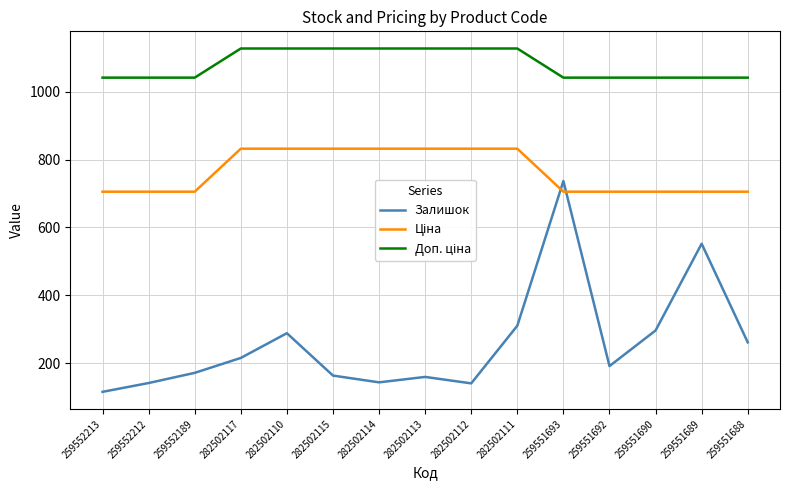

How many values in the Залишок series are below 191?

7